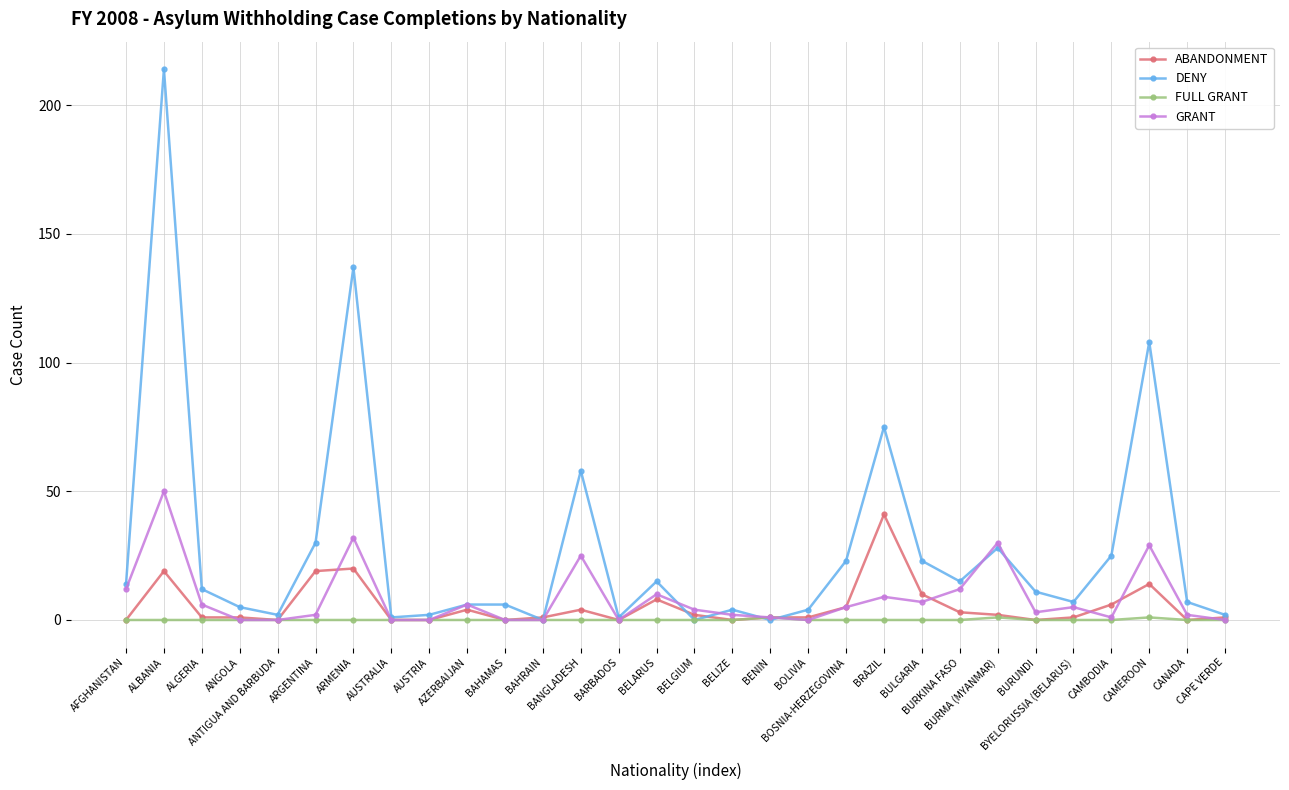

What is the difference between the maximum and minimum values in the DENY series?

214